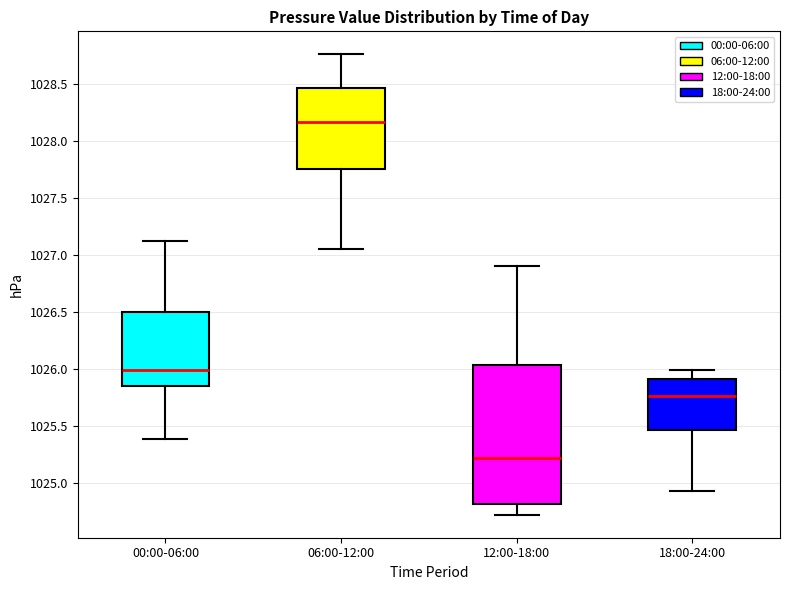

Which box's median line is the highest?

06:00-12:00